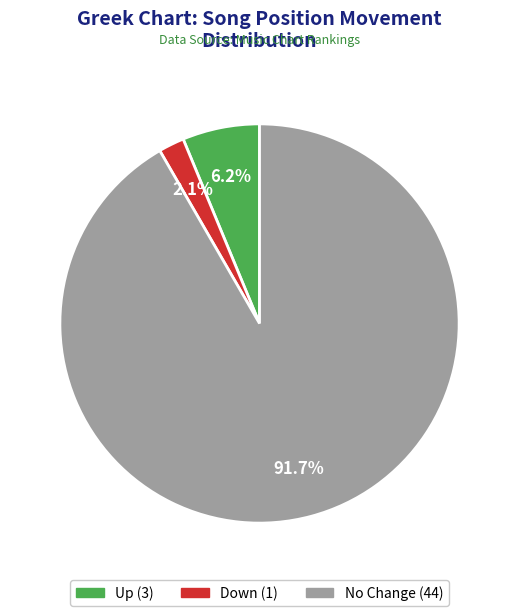

Count the number of slices in the pie.

3